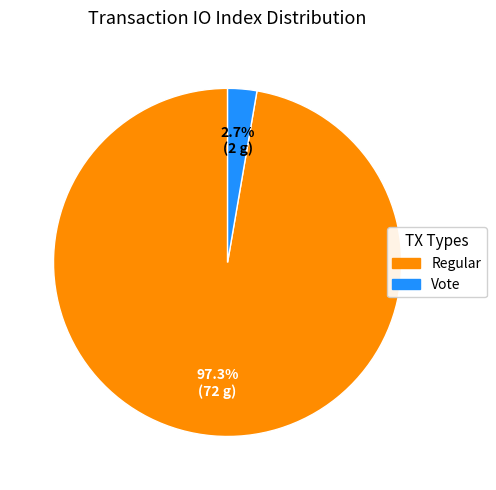

Is there a majority slice in this chart?

Yes